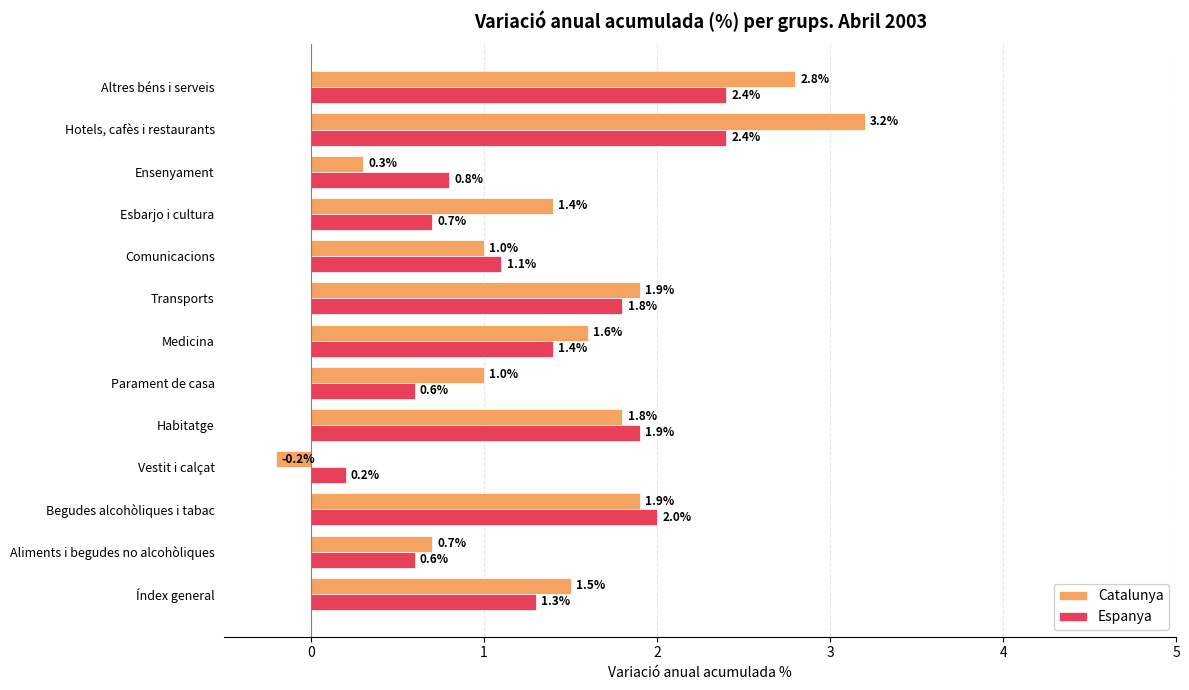

Rank the series by their maximum value, from lowest to highest.

Espanya, Catalunya